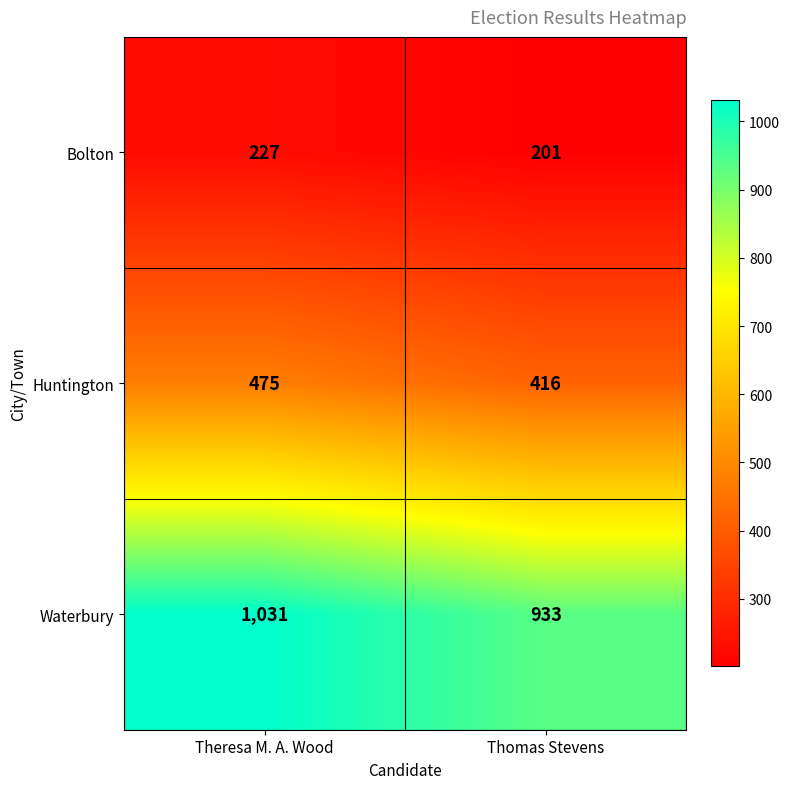

What is the lowest value of the Huntington series?

416